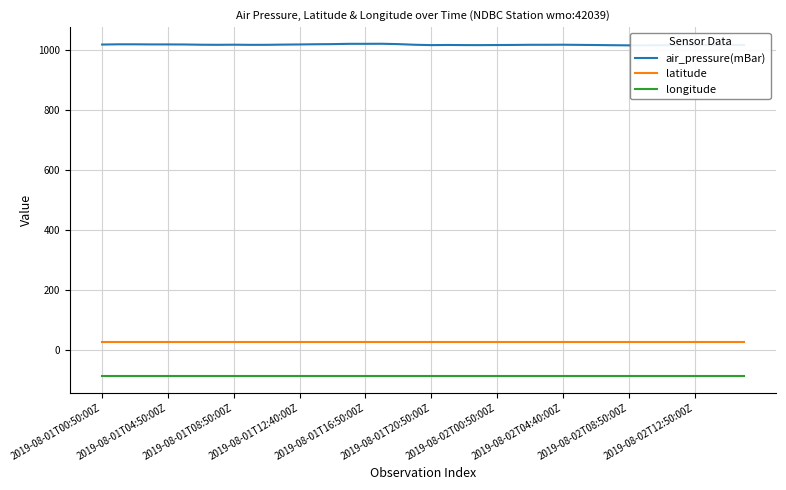

Is it true that longitude equals -86.0 at 2019-08-02T00:50:00Z?

True